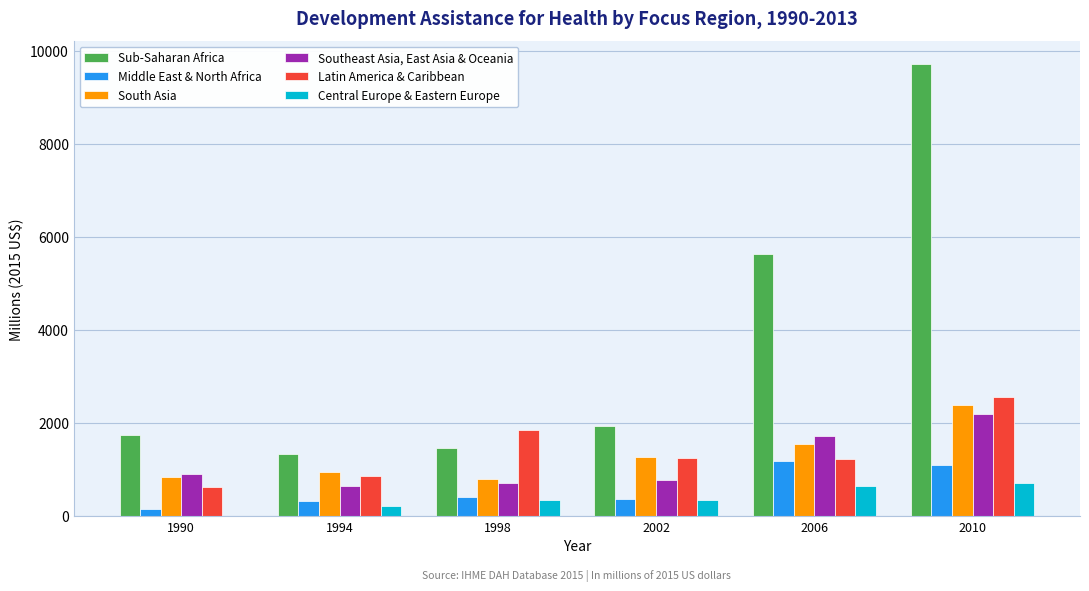

What is the maximum value for Central Europe & Eastern Europe?

714.5